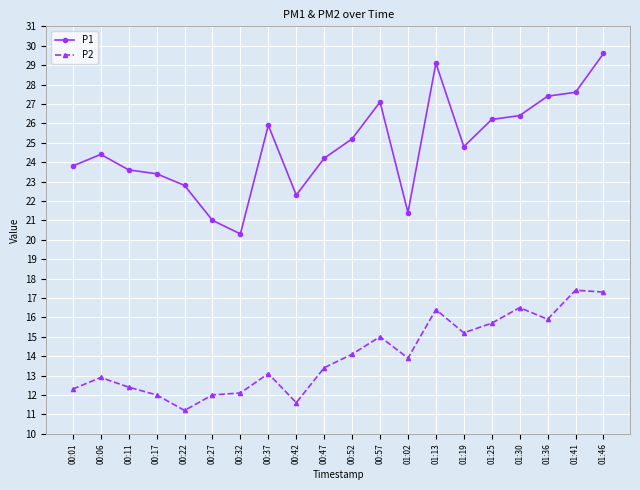

What is the value of the P1 point at the 1st from the left?

23.8